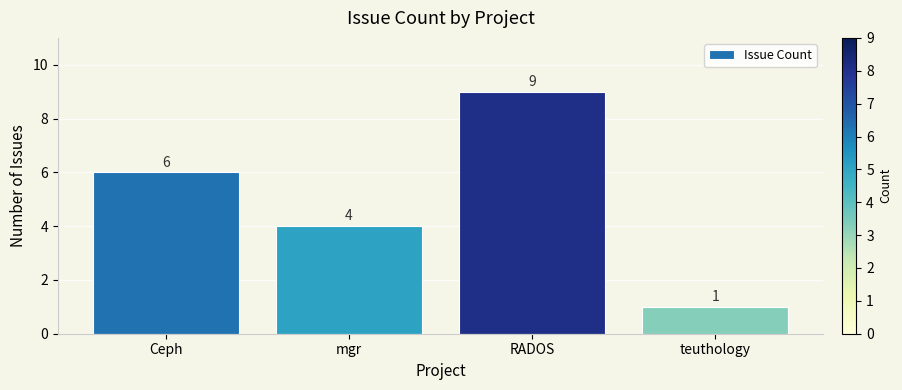

True or false: the data shows 9 at RADOS.

True